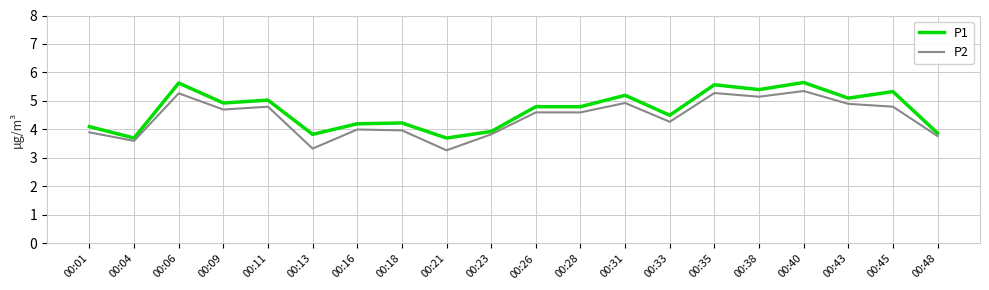

True or false: P1 has more than 2 interior local peaks.

True